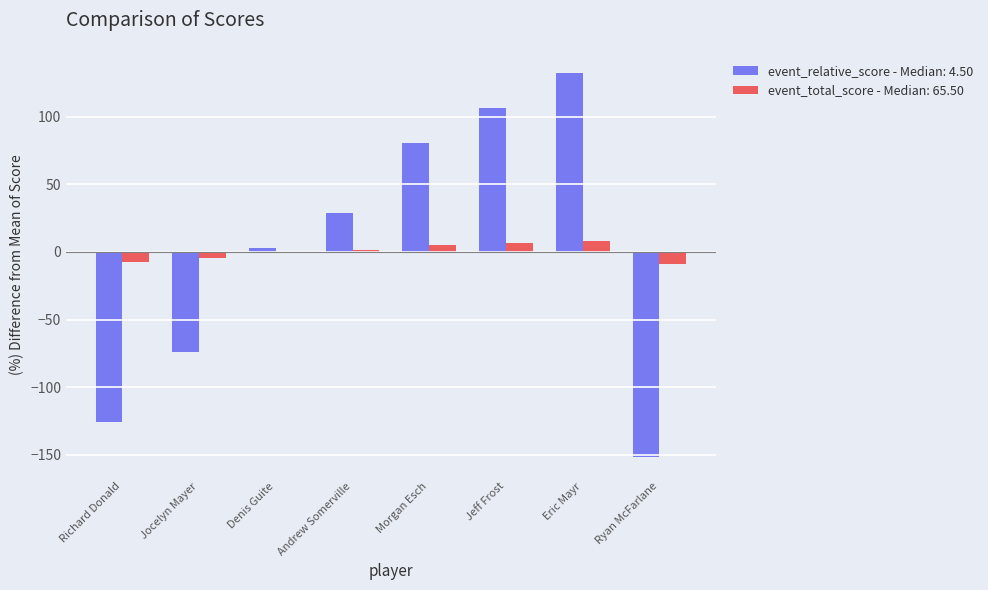

What is the maximum value for event_relative_score - Median: 4.50?

132.3